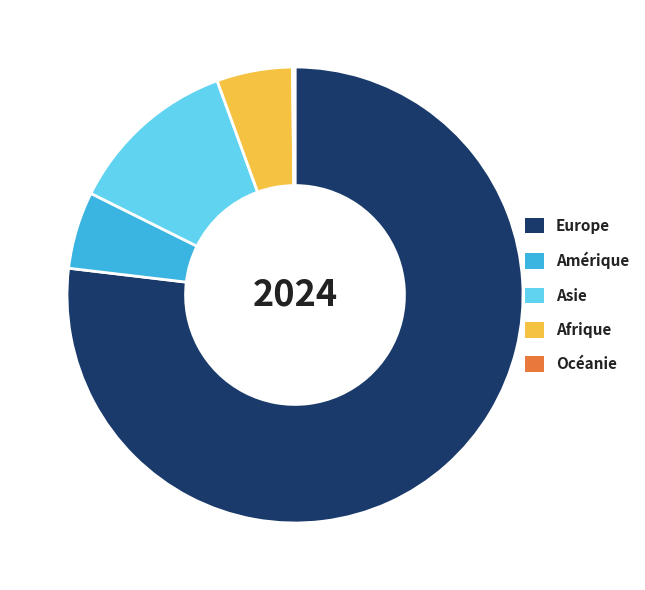

Is the sum of Afrique and Amérique greater than half?

No